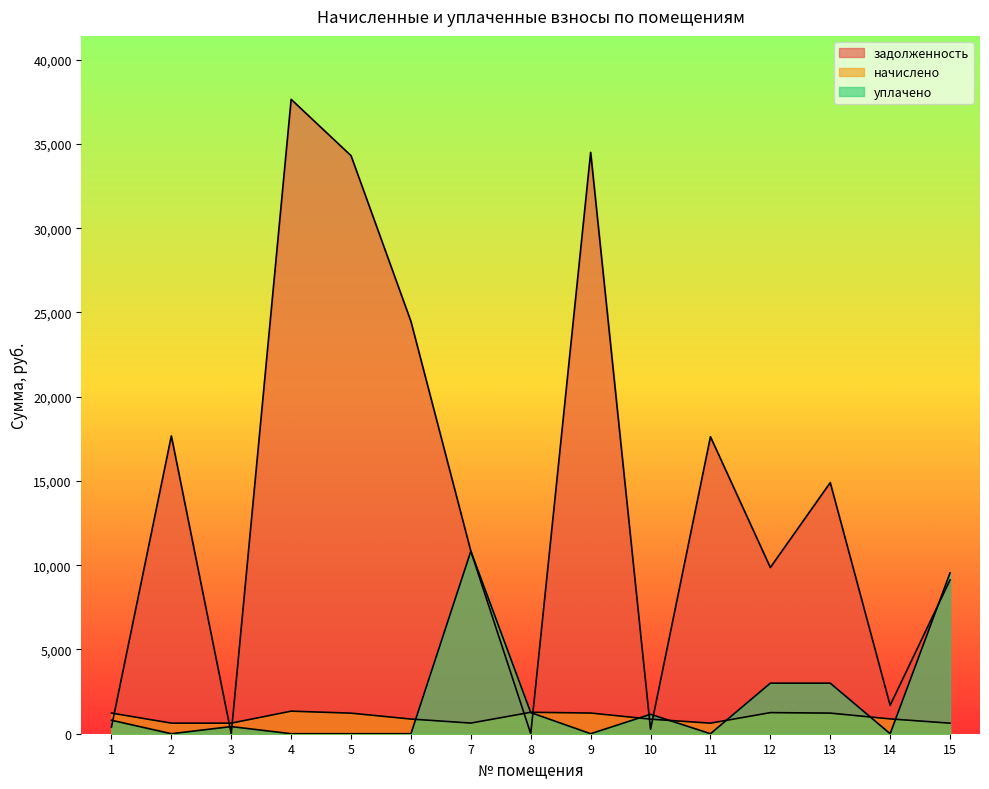

What is the sum of all уплачено values?

30007.7